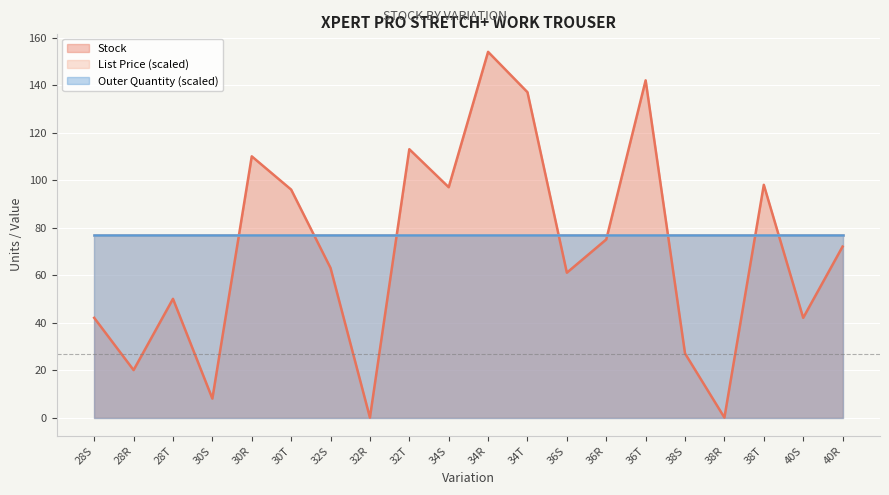

At 32R, list the series in order from smallest to largest.

Stock, Outer Quantity, List Price